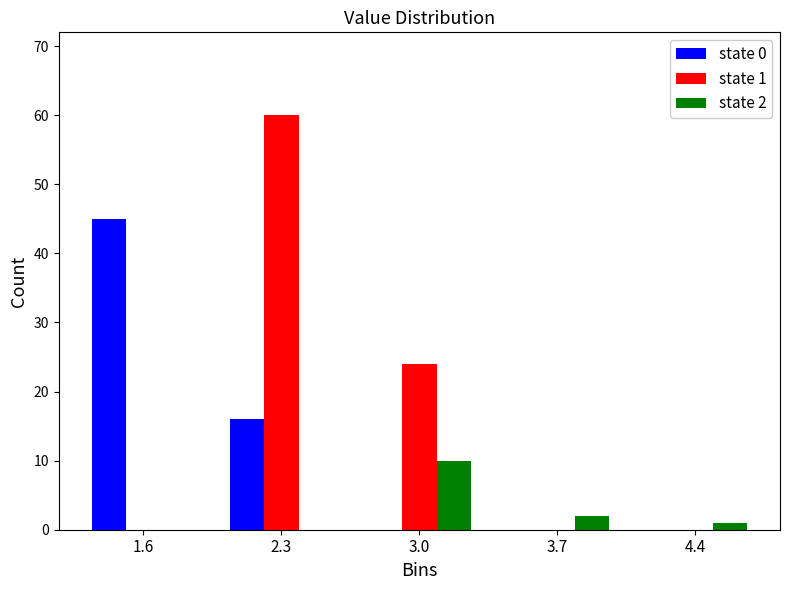

Reading right to left, list all the values displayed in this chart.

state 0: 4.4=0	3.7=0	3.0=0	2.3=16	1.6=45
state 1: 4.4=0	3.7=0	3.0=24	2.3=60	1.6=0
state 2: 4.4=1	3.7=2	3.0=10	2.3=0	1.6=0